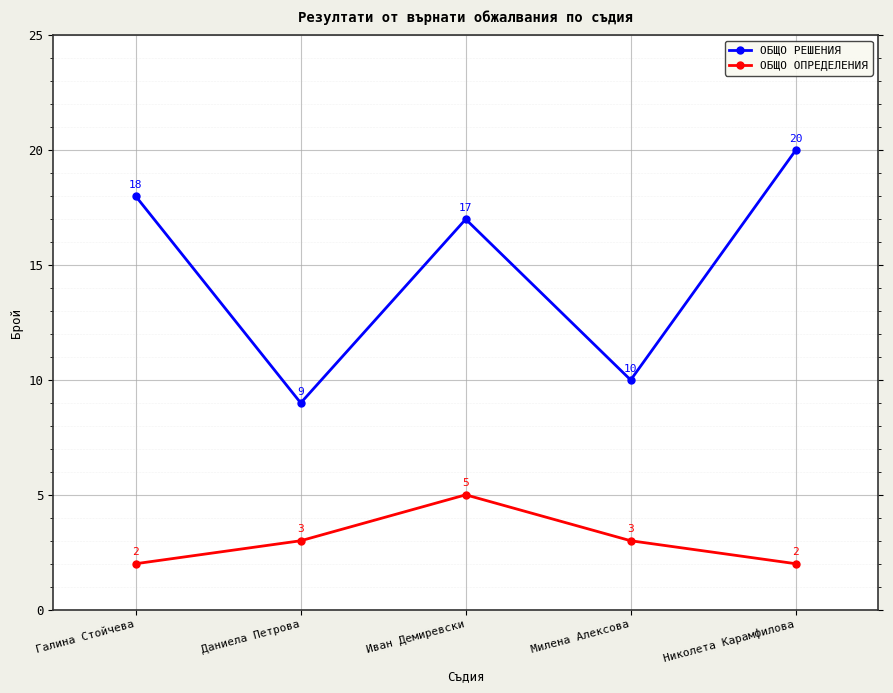

How many data points in ОБЩО ОПРЕДЕЛЕНИЯ are less than 3?

2